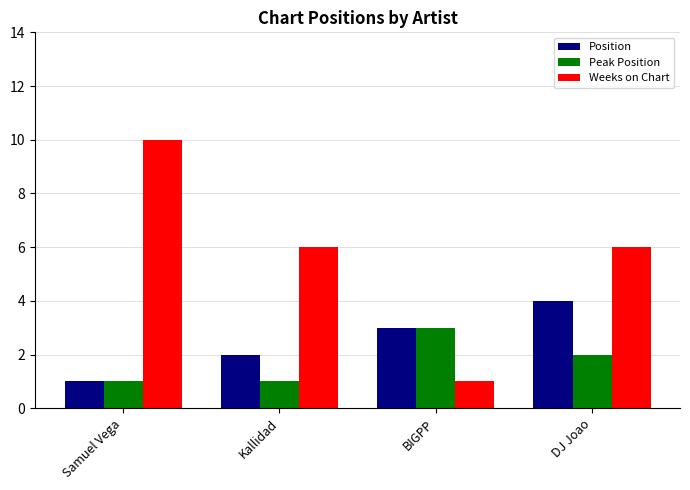

Count the number of categories in the chart.

4